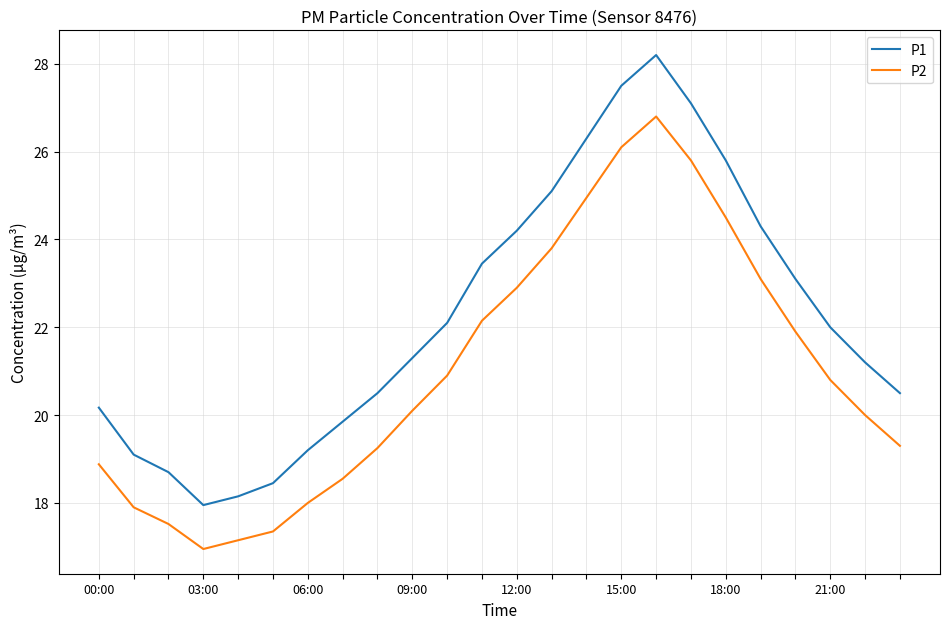

List the series in order of their peak value, highest first.

P1, P2